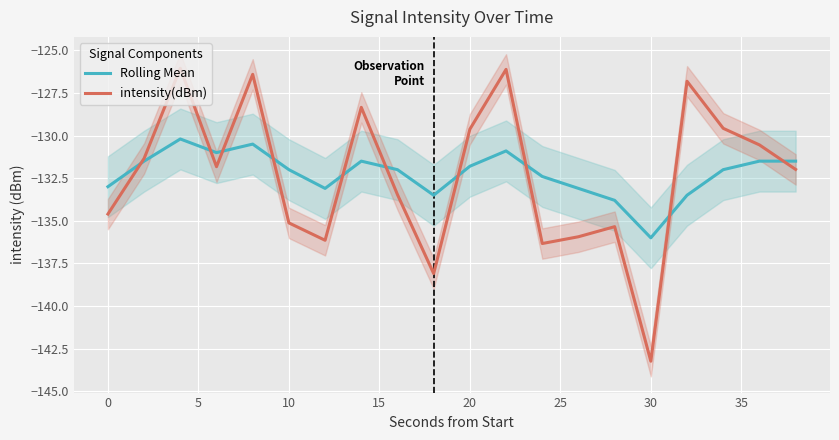

True or false: intensity(dBm) has more than 1 points higher than both neighbors.

True